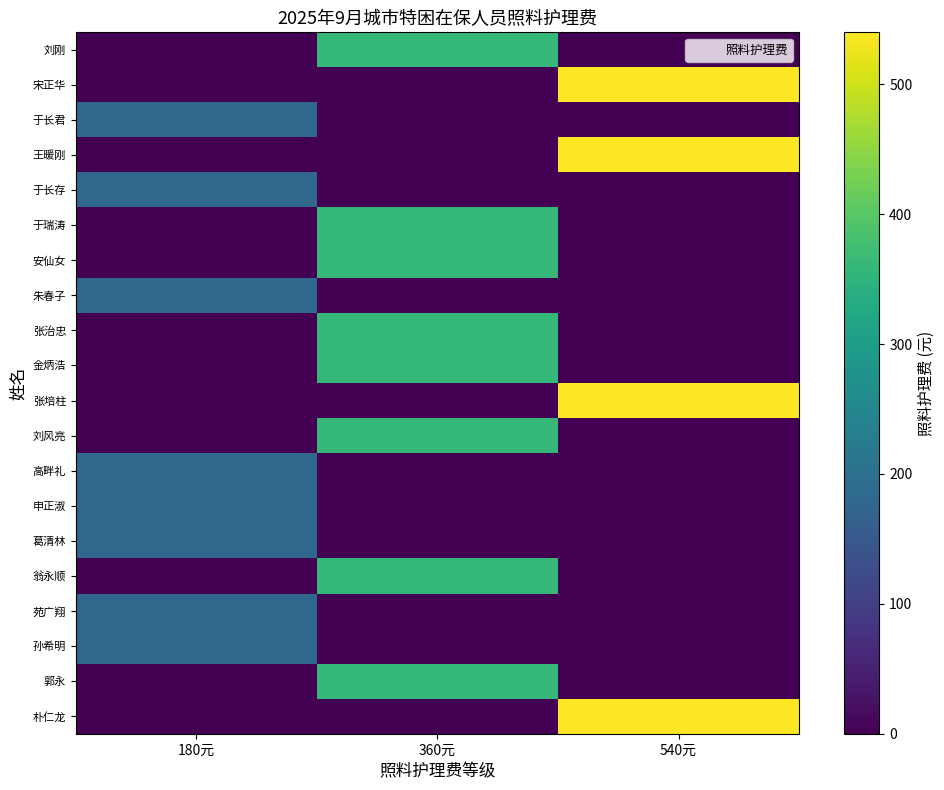

What is the spread (max minus min) of values at 540元?

540